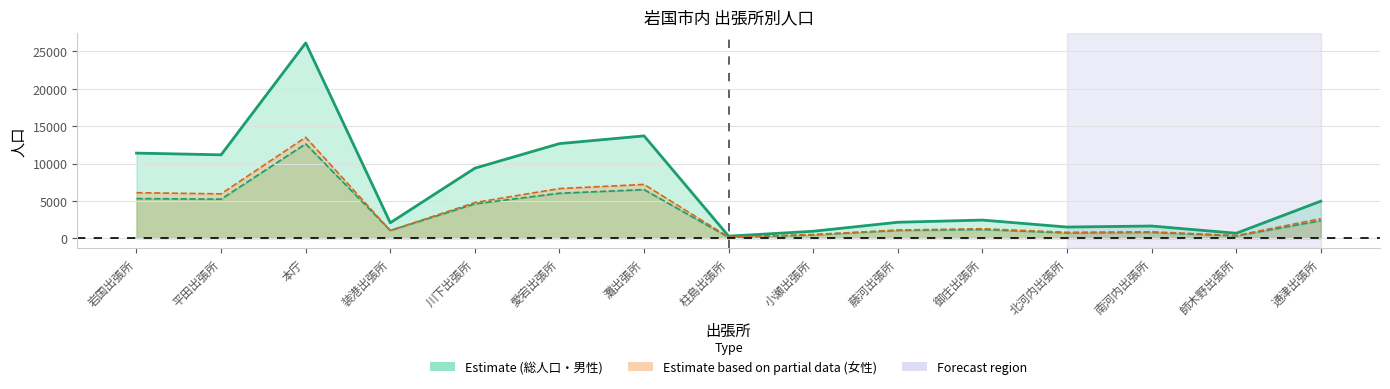

Is it true that female_line equals 5937 at 平田出張所?

True